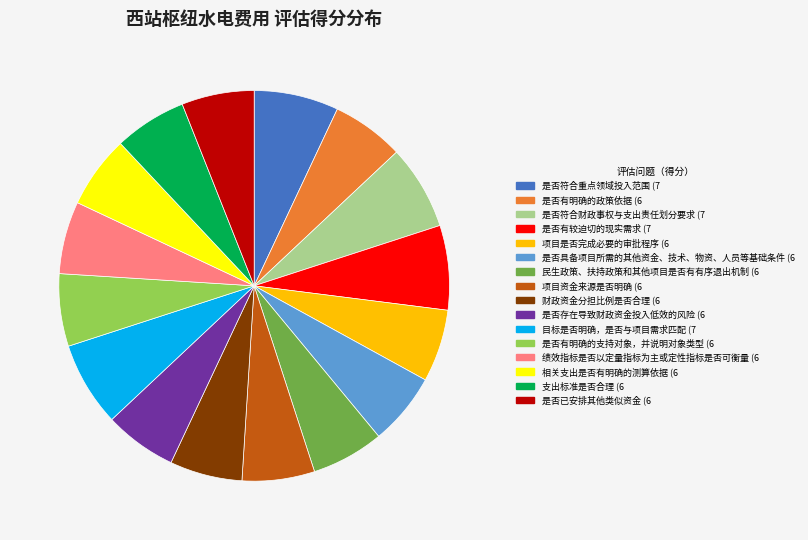

Does 目标是否明确，是否与项目需求匹配 represent more than half of the total?

No